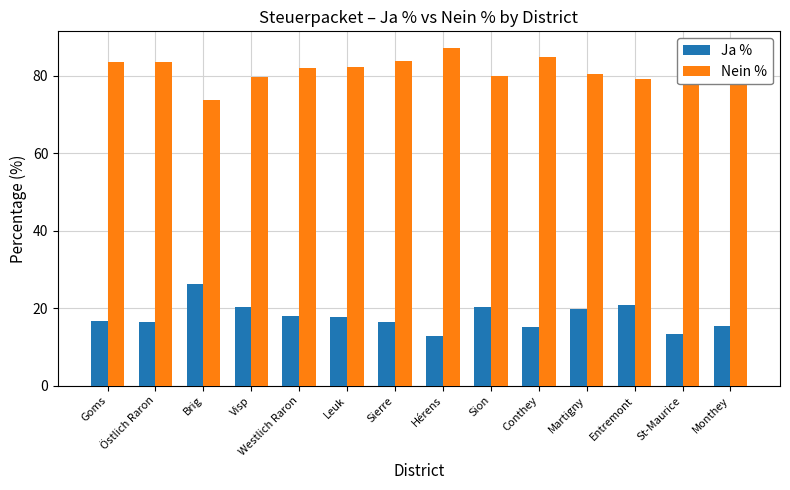

How many bars are there in each group?

2